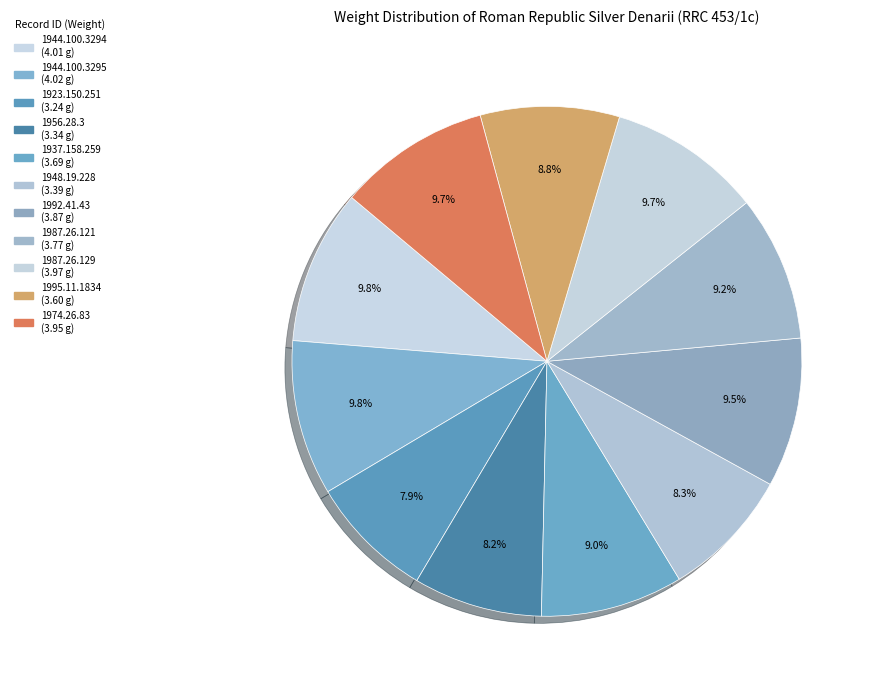

How many segments does this pie chart have?

11